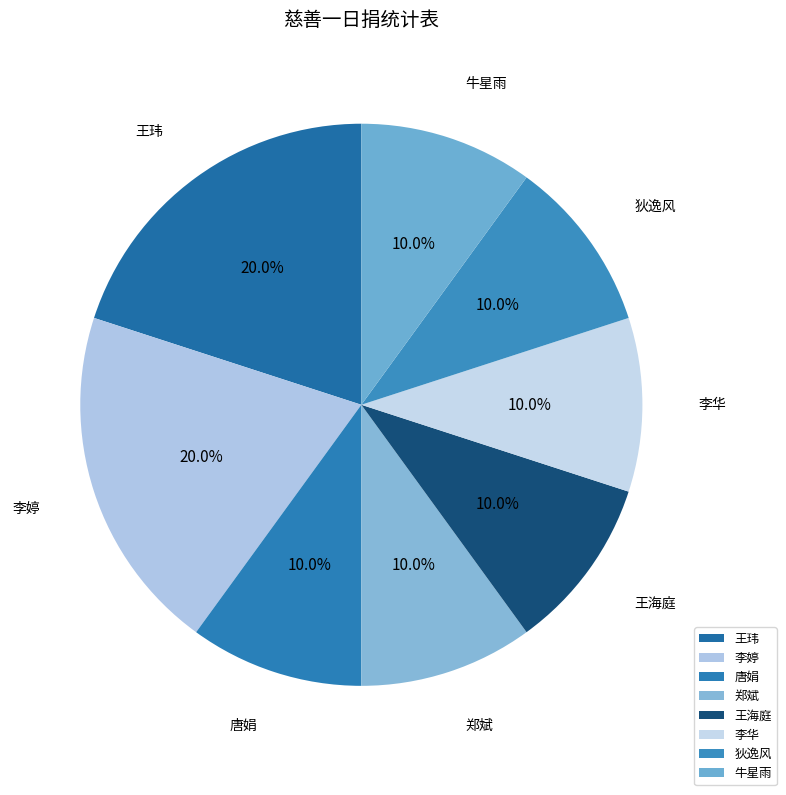

Which has a higher value, 李婷 or 王海庭?

李婷